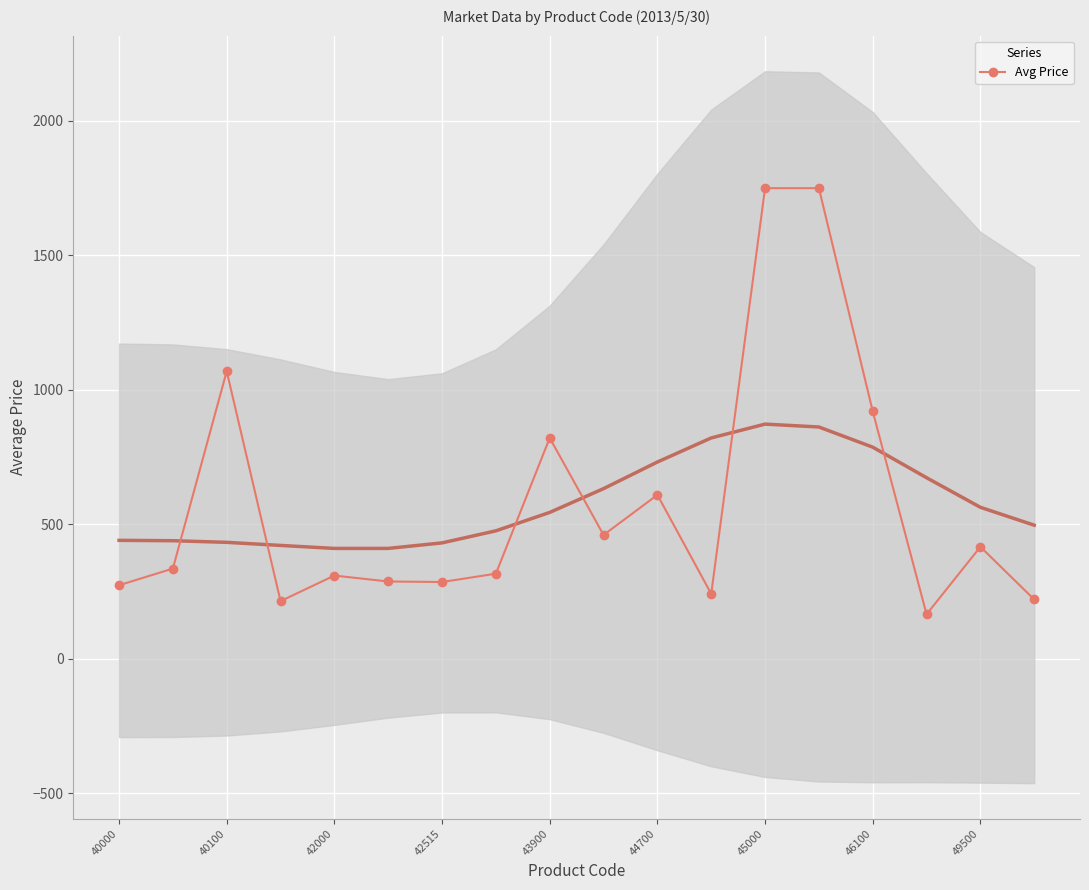

What is the label of the 18th point from the right?

40000